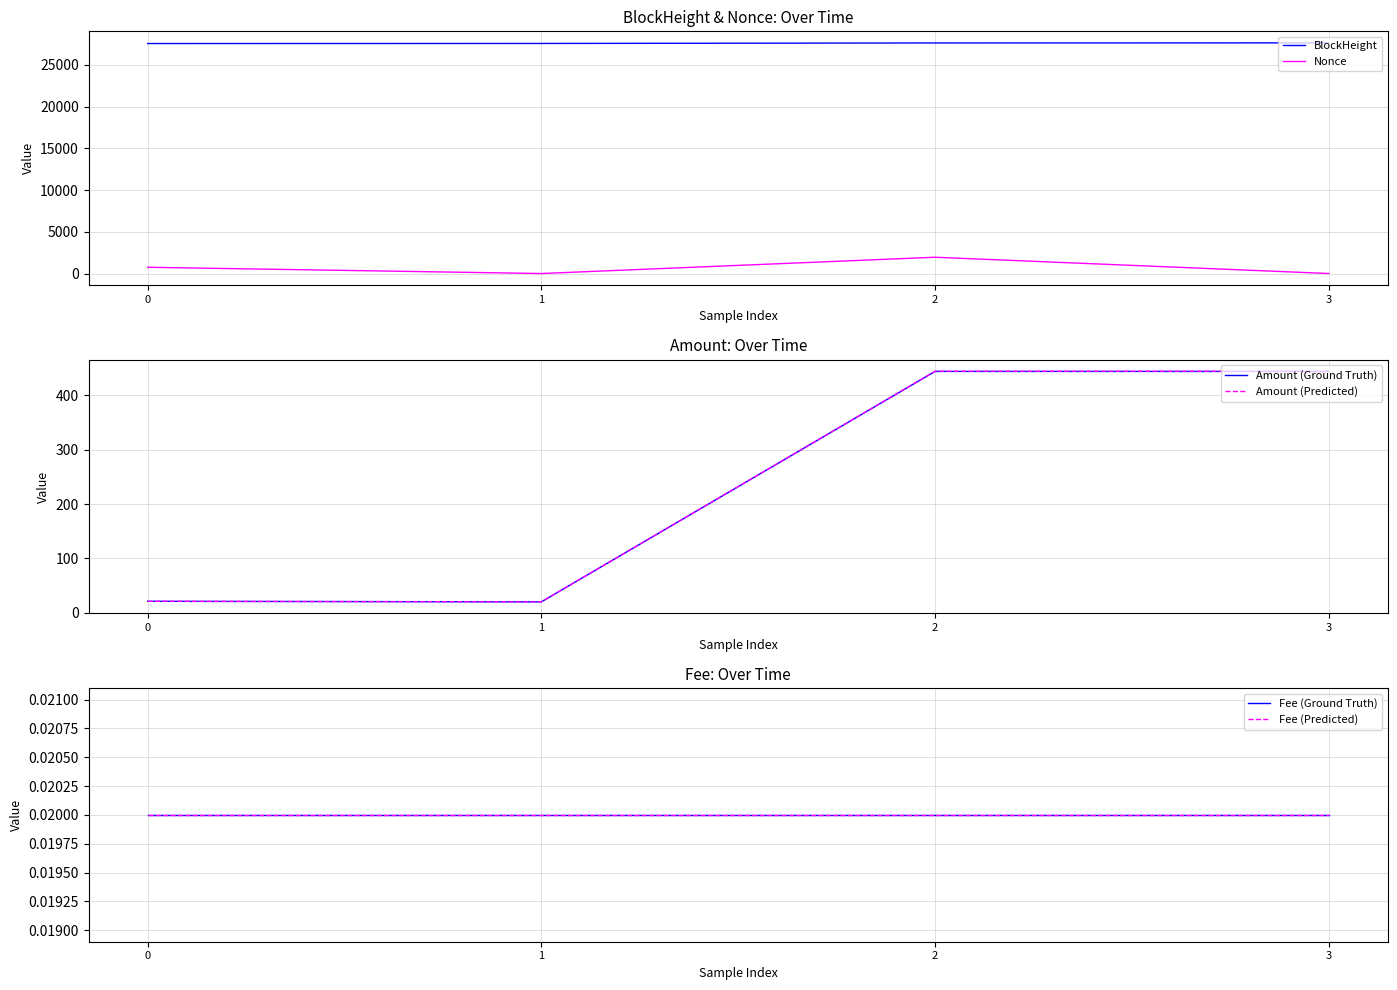

Reading left to right, what are all the values shown in this chart?

BlockHeight: 27563.0	27572.0	27632.0	27643.0
Nonce: 748.0	0.0	1951.0	1.0
Amount (Ground Truth): 21.2	20.2	444.0	444.0
Amount (Predicted): 21.2	20.2	444.4	444.4
Fee (Ground Truth): 0.0	0.0	0.0	0.0
Fee (Predicted): 0.0	0.0	0.0	0.0